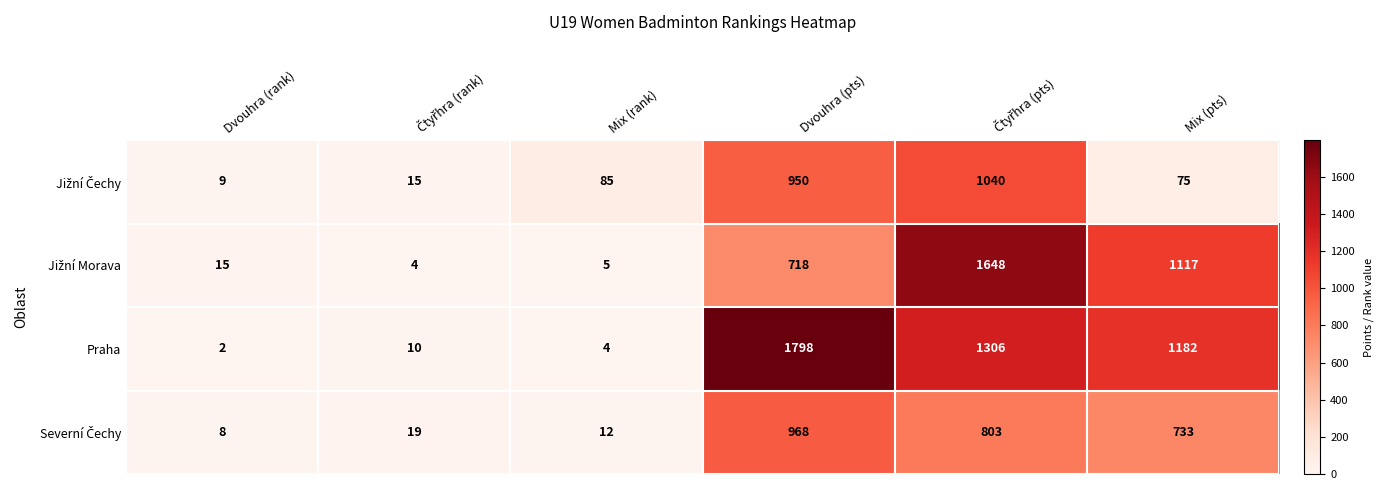

What is the greatest value displayed?

1798